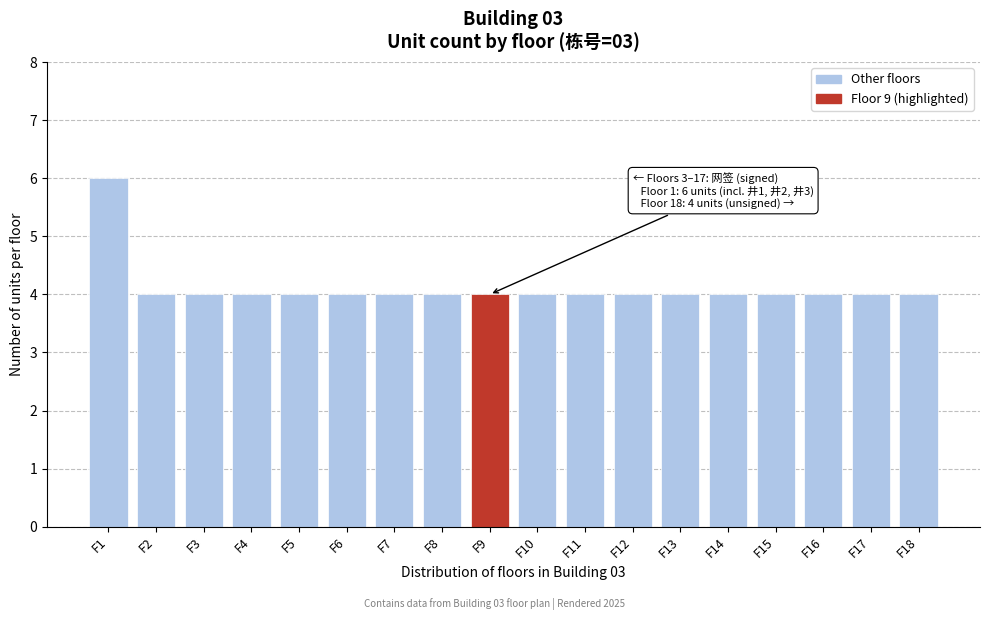

Reading left to right, list all the values displayed in this chart.

F1=6	F2=4	F3=4	F4=4	F5=4	F6=4	F7=4	F8=4	F9=4	F10=4	F11=4	F12=4	F13=4	F14=4	F15=4	F16=4	F17=4	F18=4